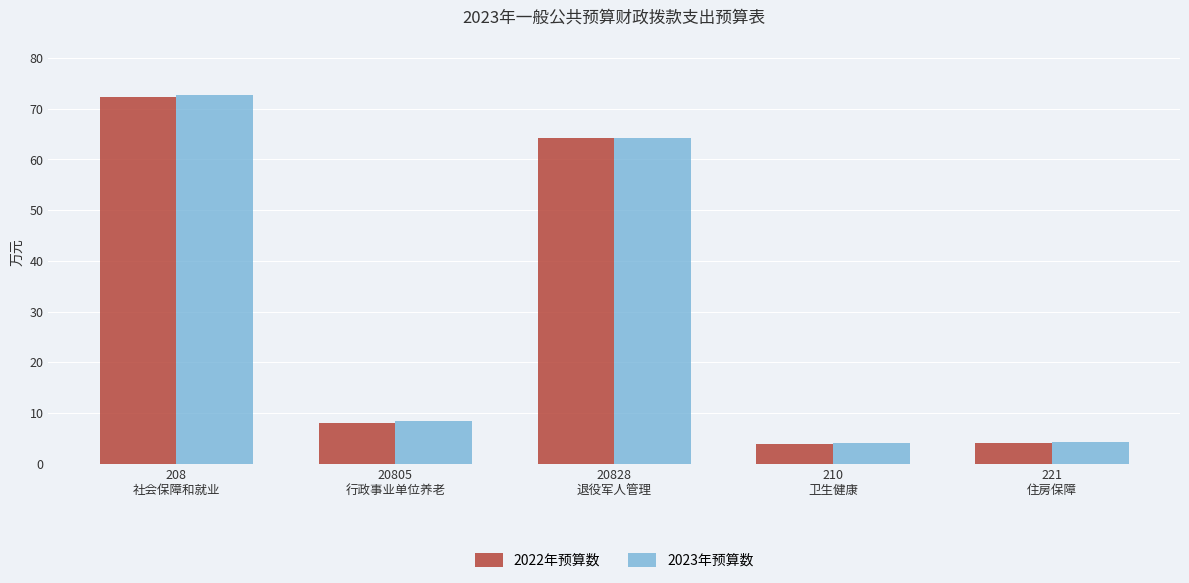

Which series has the largest range (max minus min)?

2023年预算数